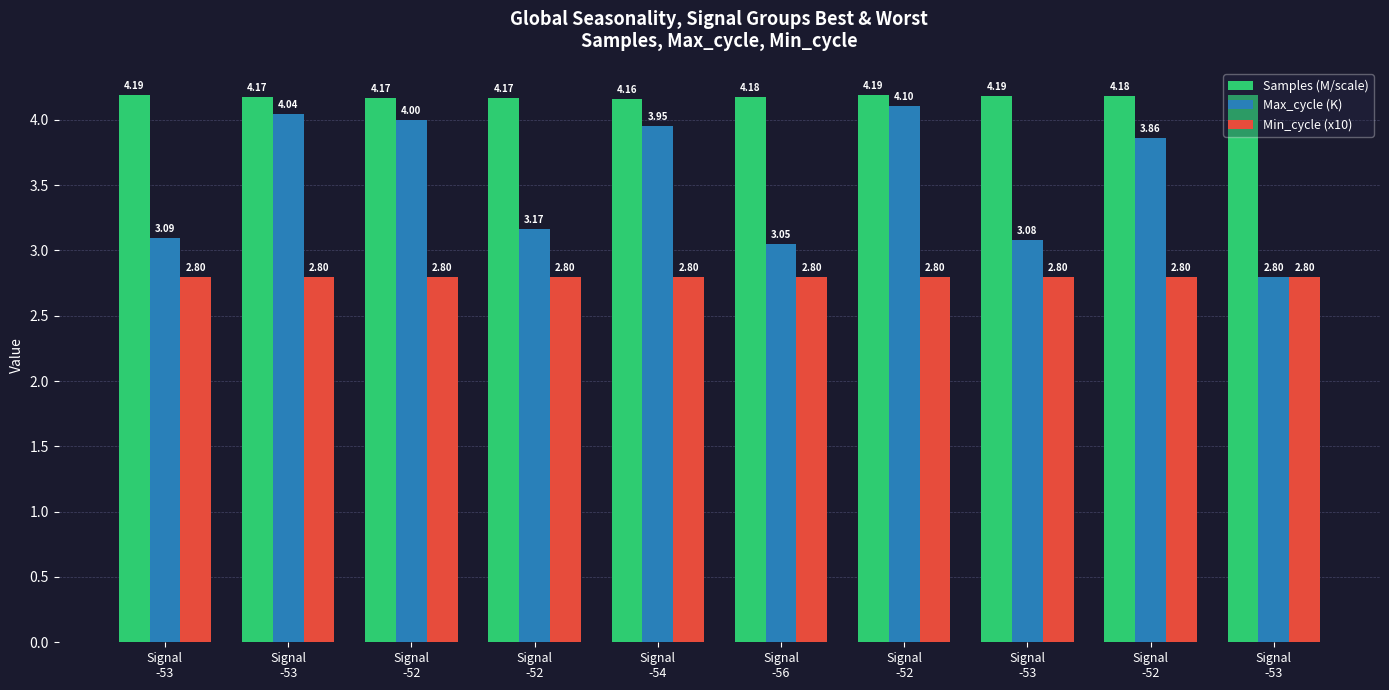

Which series has the largest total across all categories?

Samples (M/scale)